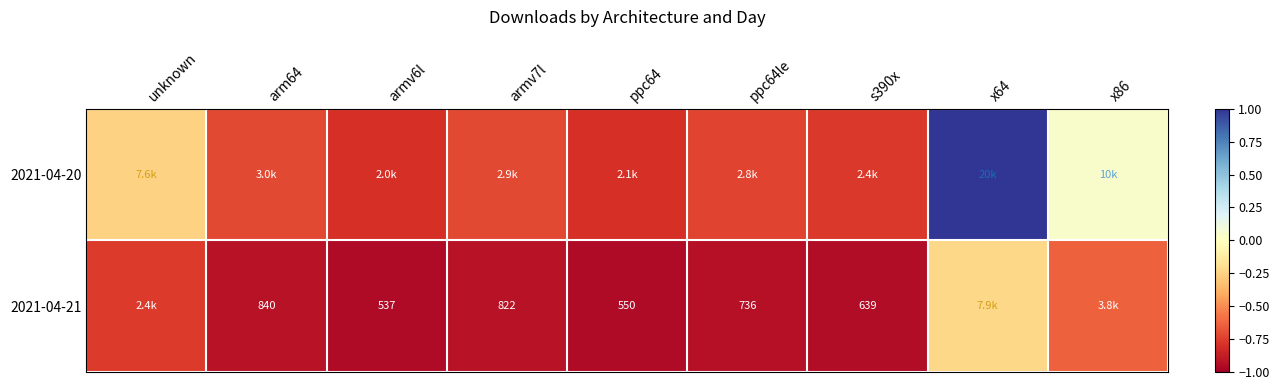

What is the highest value of the 2021-04-20 series?

1.0